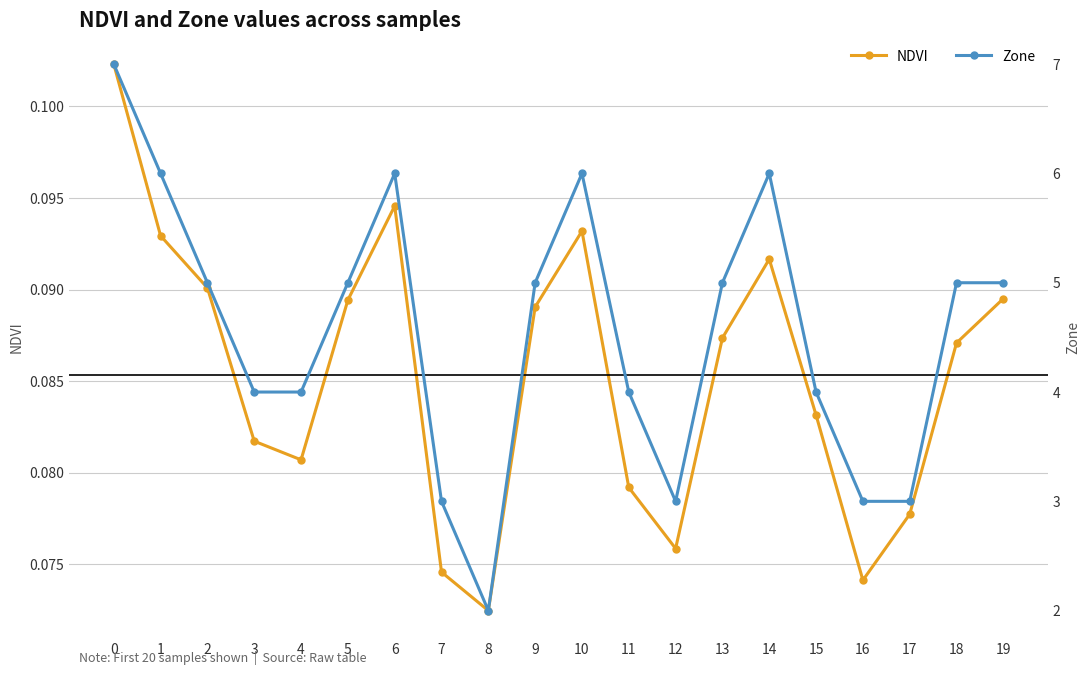

Reading left to right, list all the values displayed in this chart.

NDVI: 0=0.1	1=0.1	2=0.1	3=0.1	4=0.1	5=0.1	6=0.1	7=0.1	8=0.1	9=0.1	10=0.1	11=0.1	12=0.1	13=0.1	14=0.1	15=0.1	16=0.1	17=0.1	18=0.1	19=0.1
Zone: 0=7.0	1=6.0	2=5.0	3=4.0	4=4.0	5=5.0	6=6.0	7=3.0	8=2.0	9=5.0	10=6.0	11=4.0	12=3.0	13=5.0	14=6.0	15=4.0	16=3.0	17=3.0	18=5.0	19=5.0